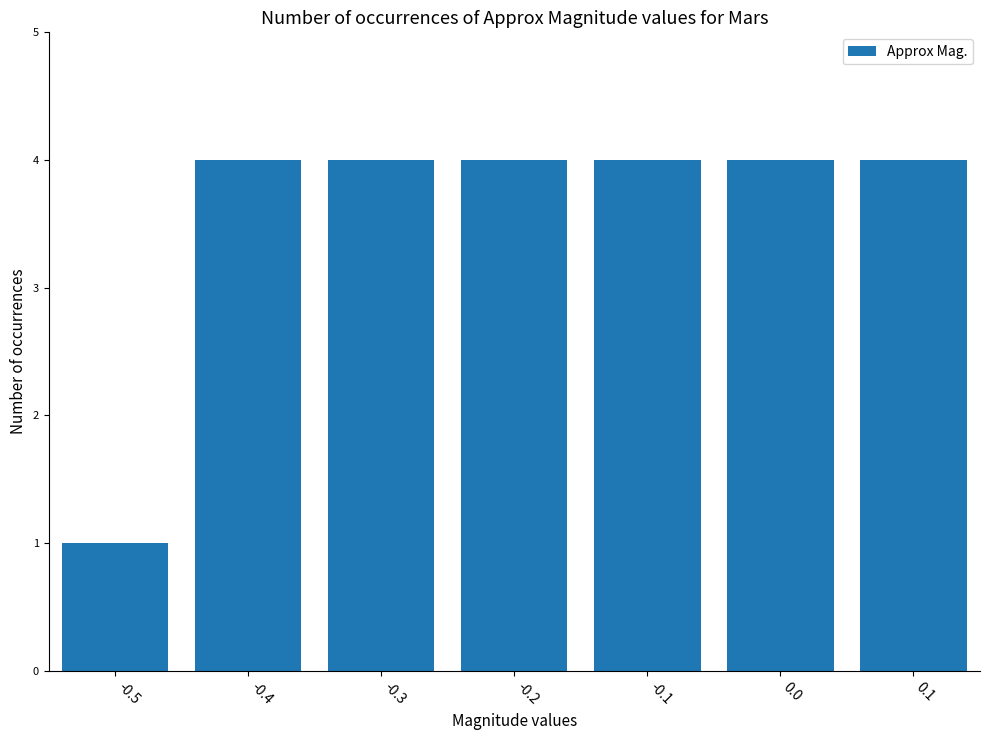

What is the value of the 3rd bar from the left?

4